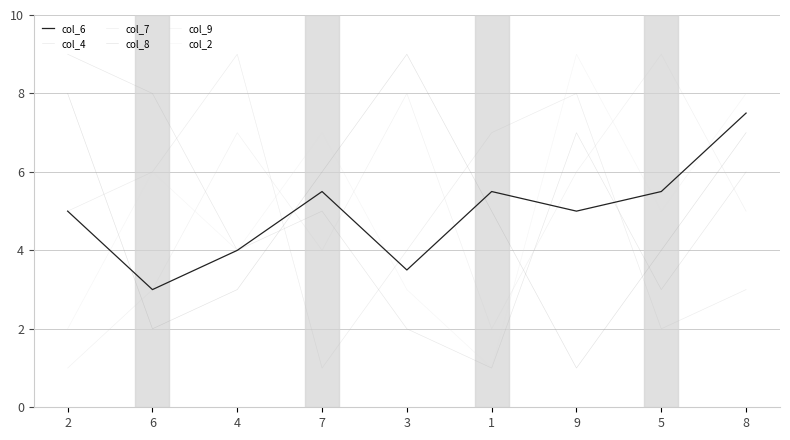

What is the average value of the col_6 series?

4.9